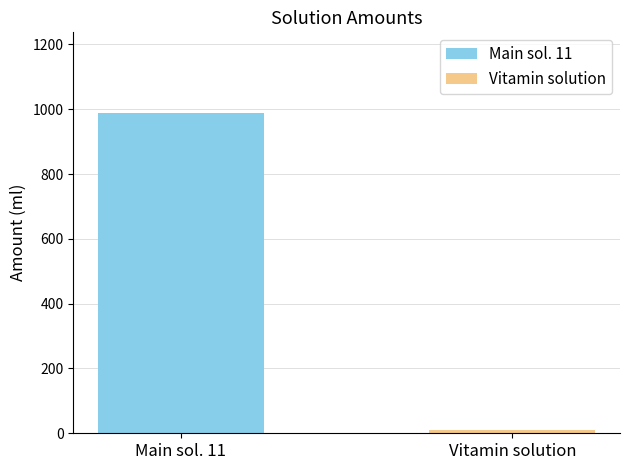

Reading left to right, list all the values displayed in this chart.

Main sol. 11=990	Vitamin solution=10